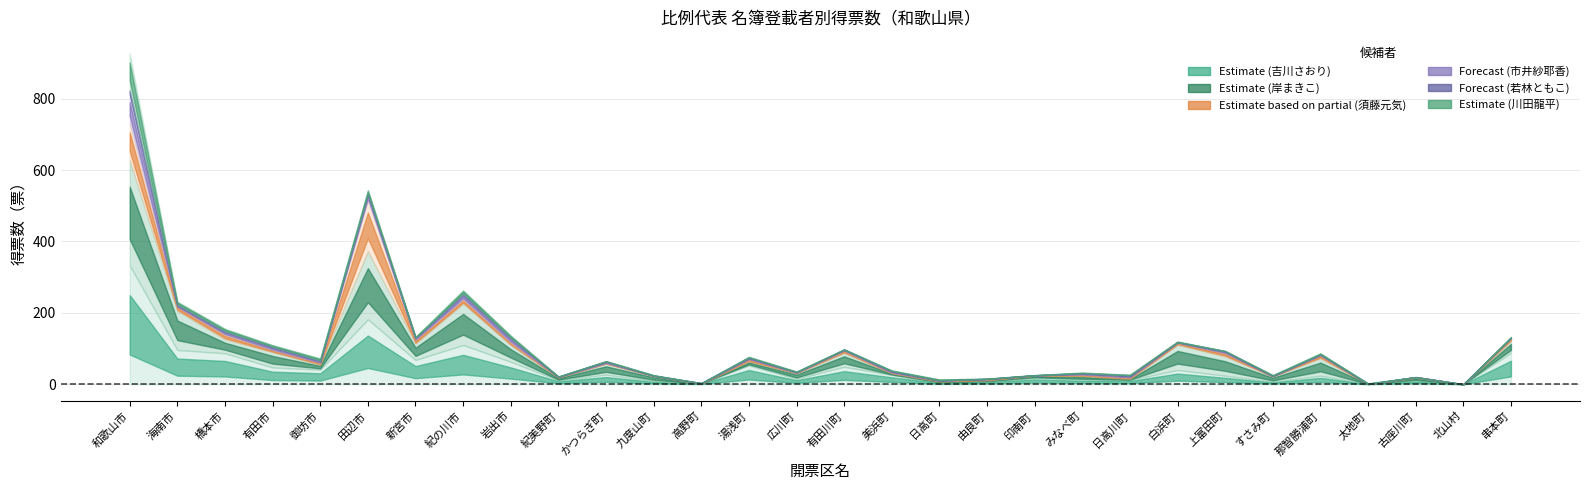

What value does the 岸まきこ(col_9) series have at 橋本市, to the nearest 5?

40